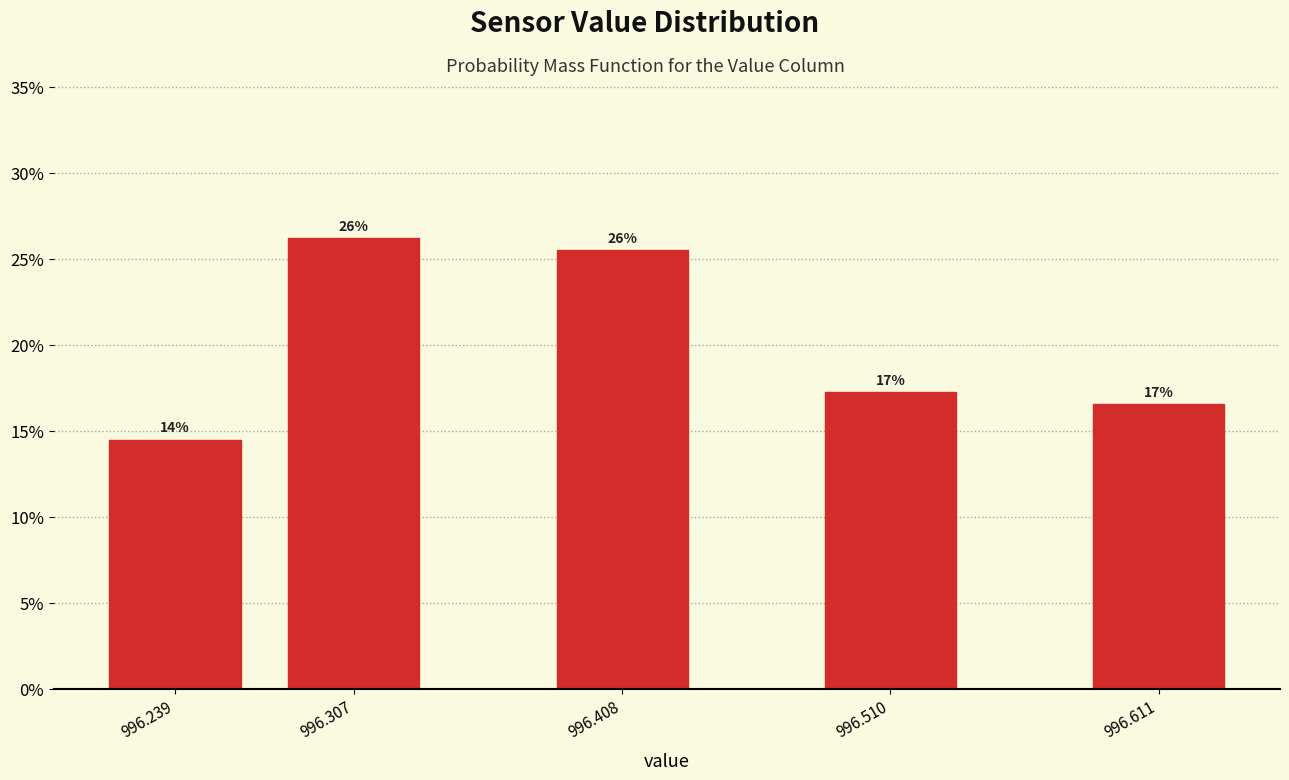

Are the bars horizontal?

No